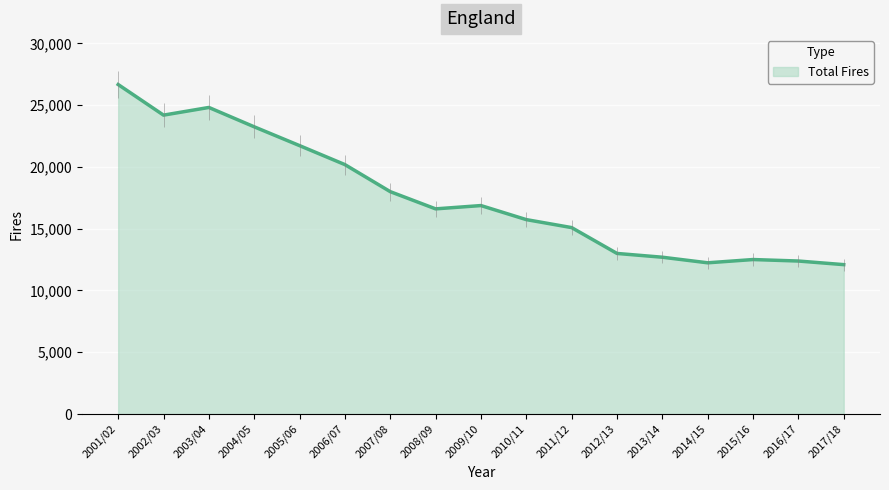

The value at 2007/08 is 18000. True or false?

True